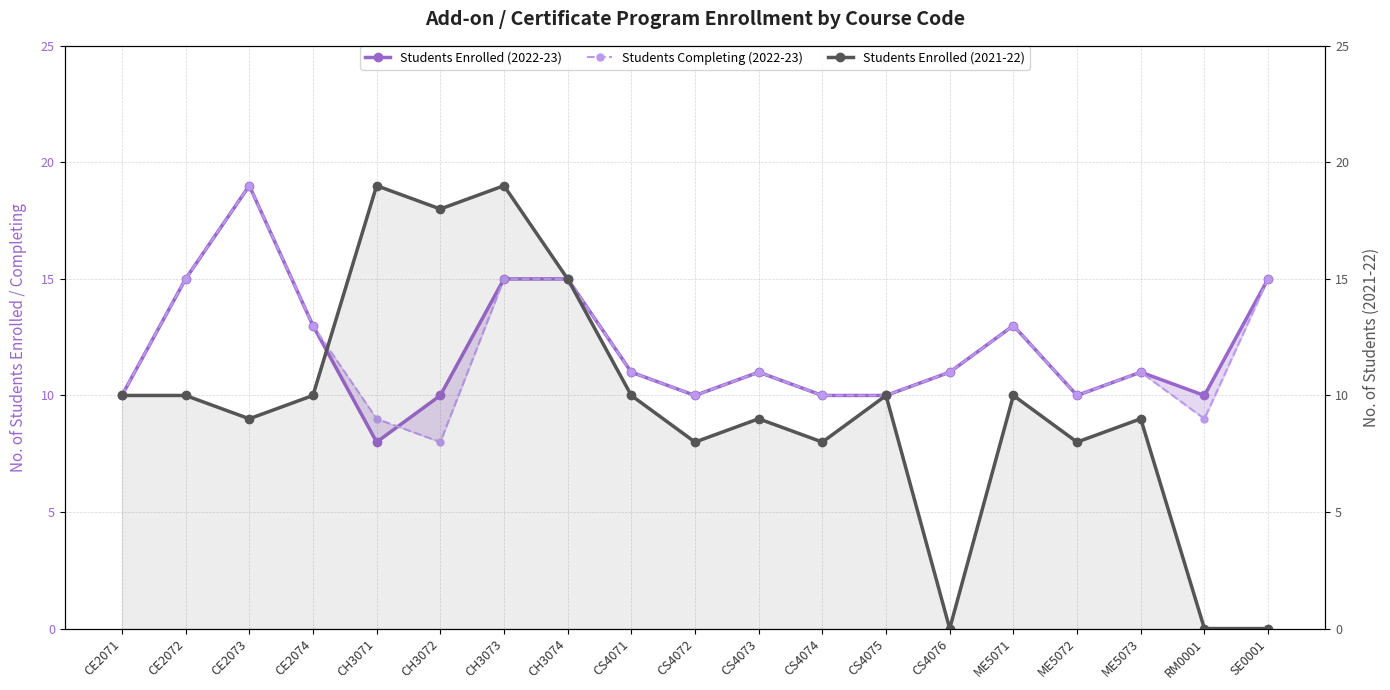

What is the average value of the Students Enrolled (2022-23) series?

12